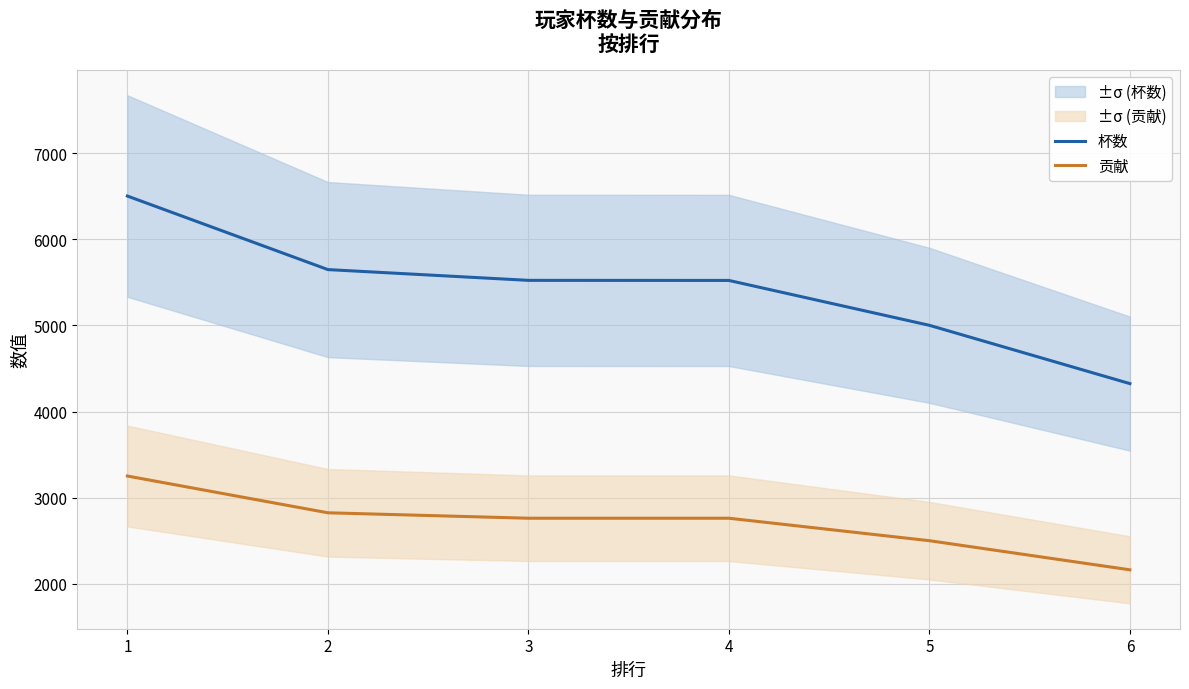

True or false: 贡献 and 杯数 cross at least once.

False